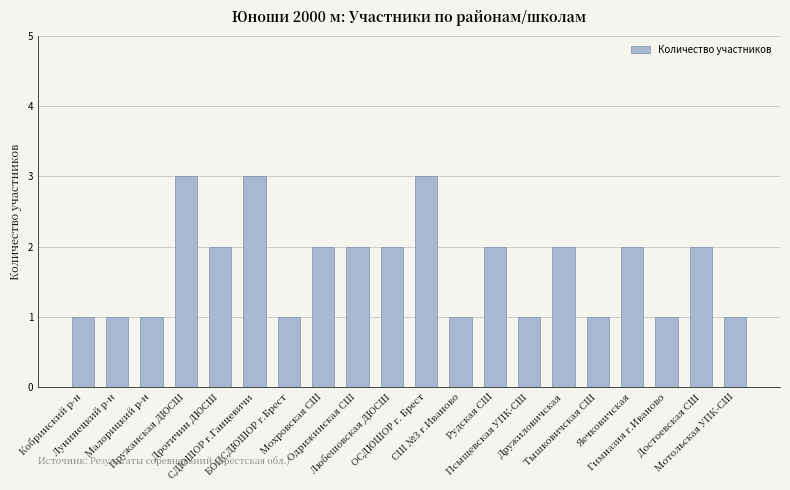

Are the bars horizontal?

No